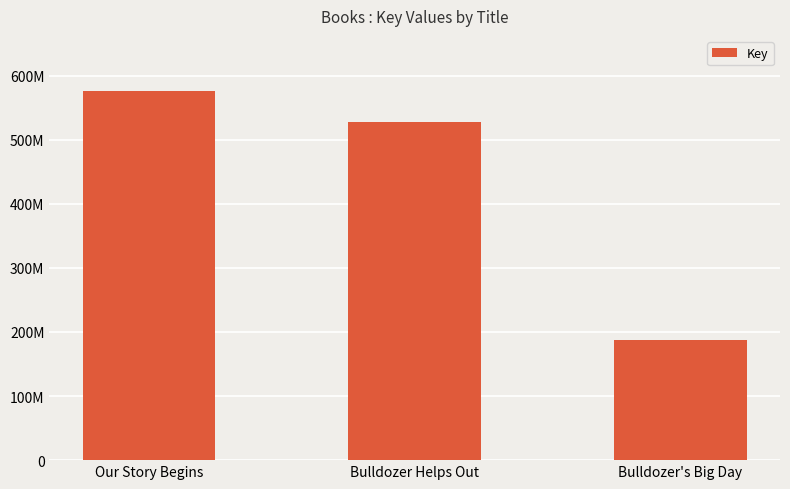

What is the smallest value displayed?

187396775